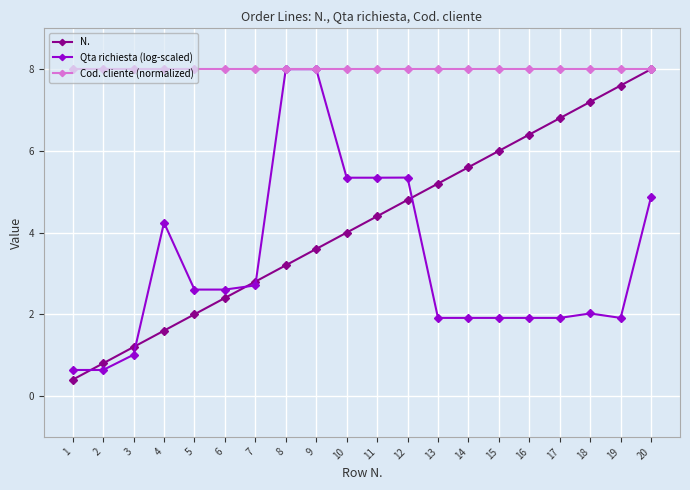

Which series has the largest range (max minus min)?

N.